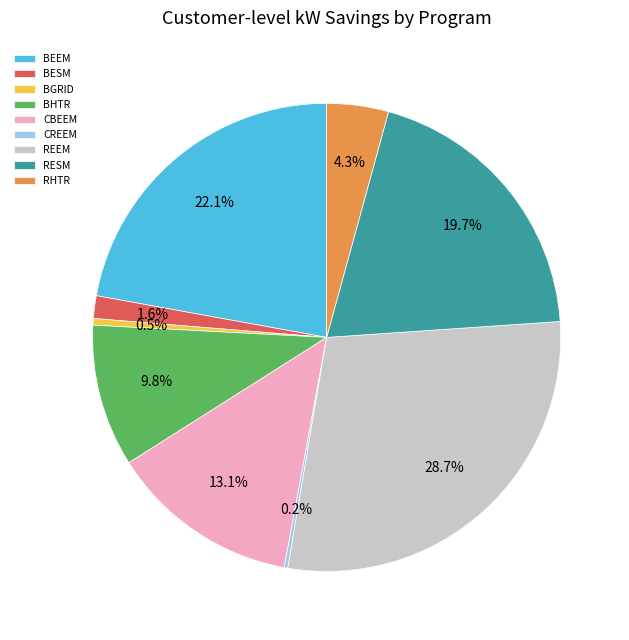

The REEM slice represents 37% of the pie. True or false?

False